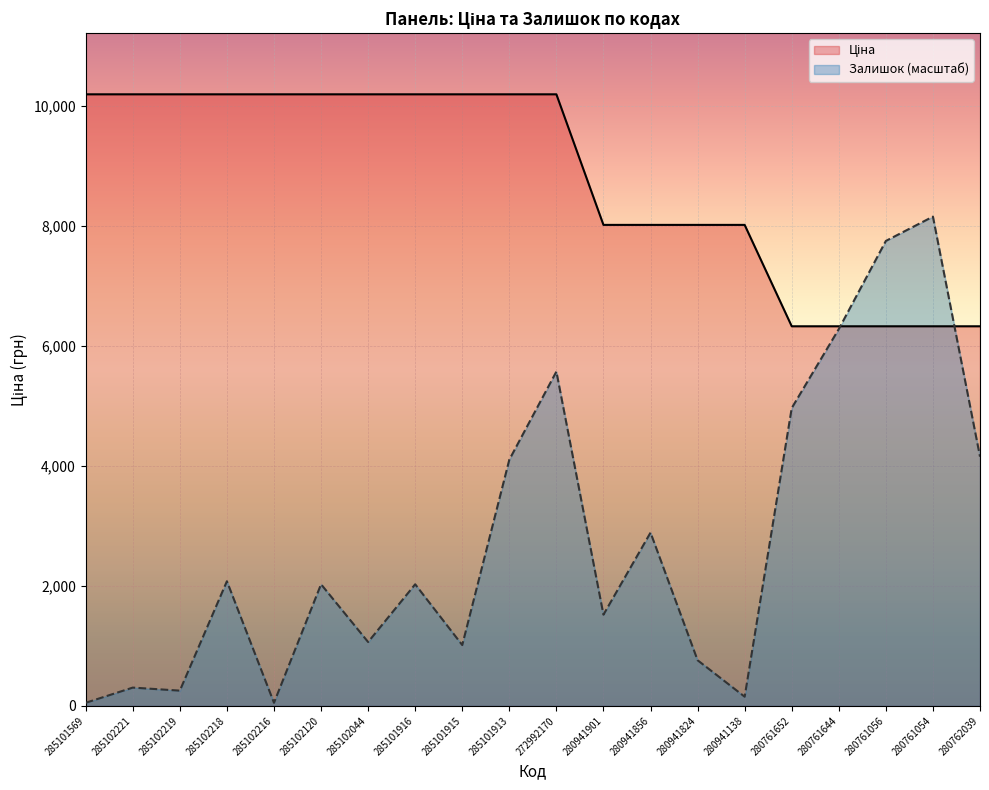

True or false: Залишок (масштаб) and Ціна cross at least once.

True